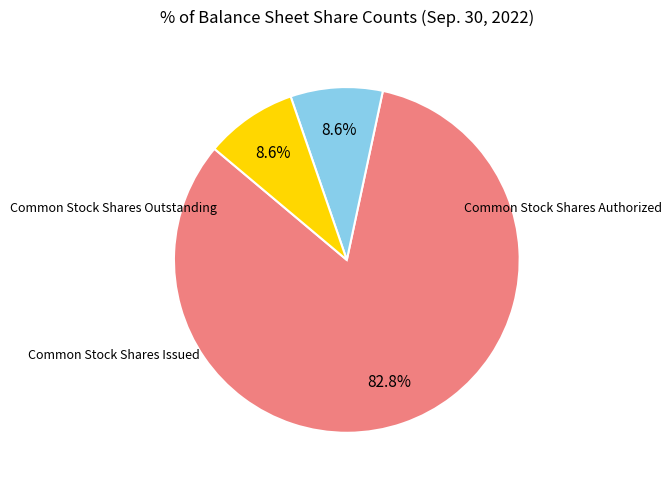

Does any single category account for the majority?

Yes